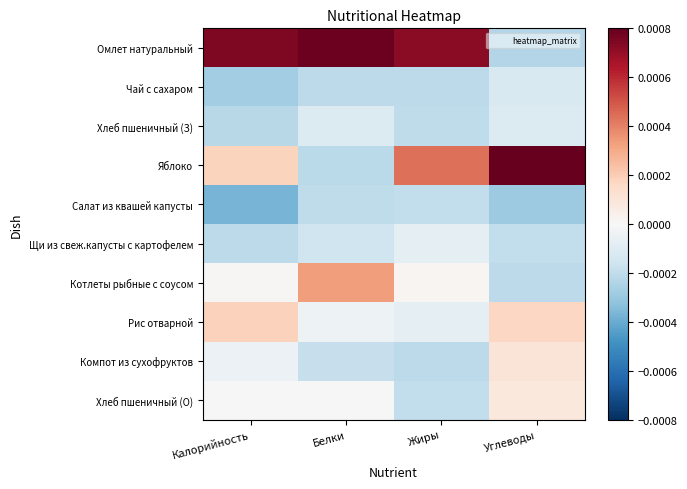

Rank the series at Жиры from lowest to highest value.

Чай с сахаром, Компот из сухофруктов, Хлеб пшеничный (З), Салат из квашей капусты, Хлеб пшеничный (О), Щи из свеж.капусты с картофелем, Рис отварной, Котлеты рыбные с соусом, Яблоко, Омлет натуральный